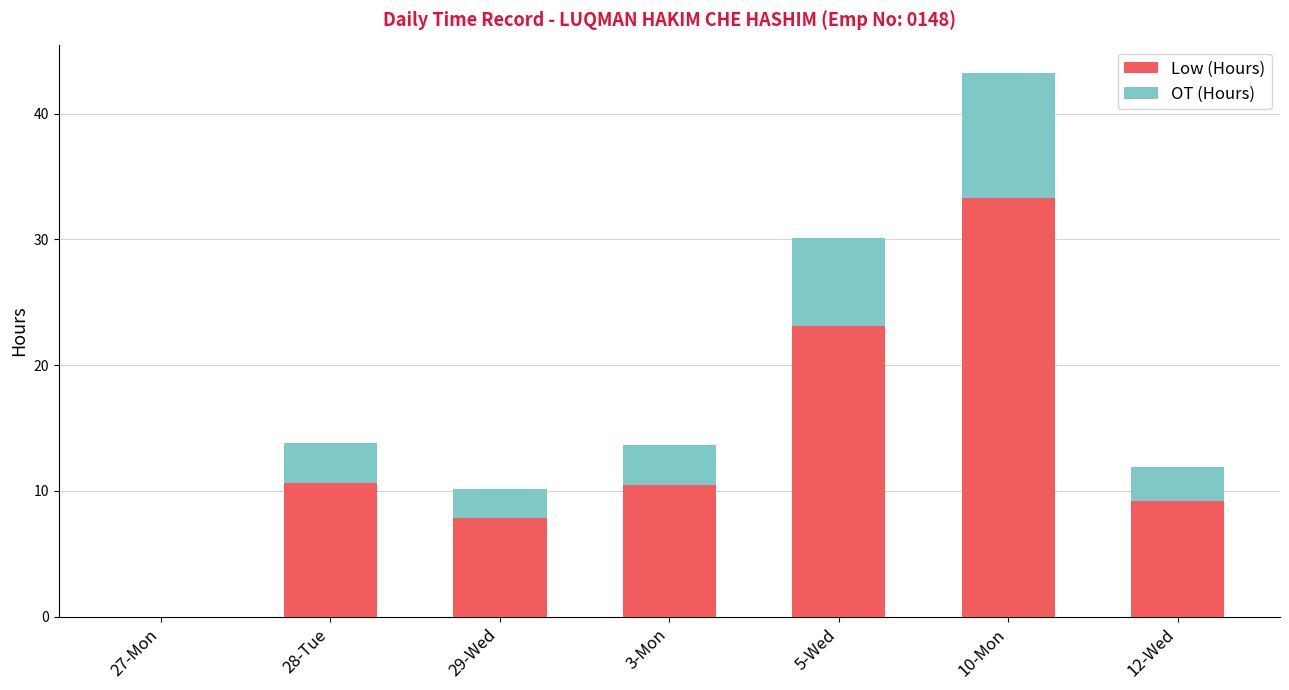

What are all the series names shown in the legend?

Low (Hours), OT (Hours)